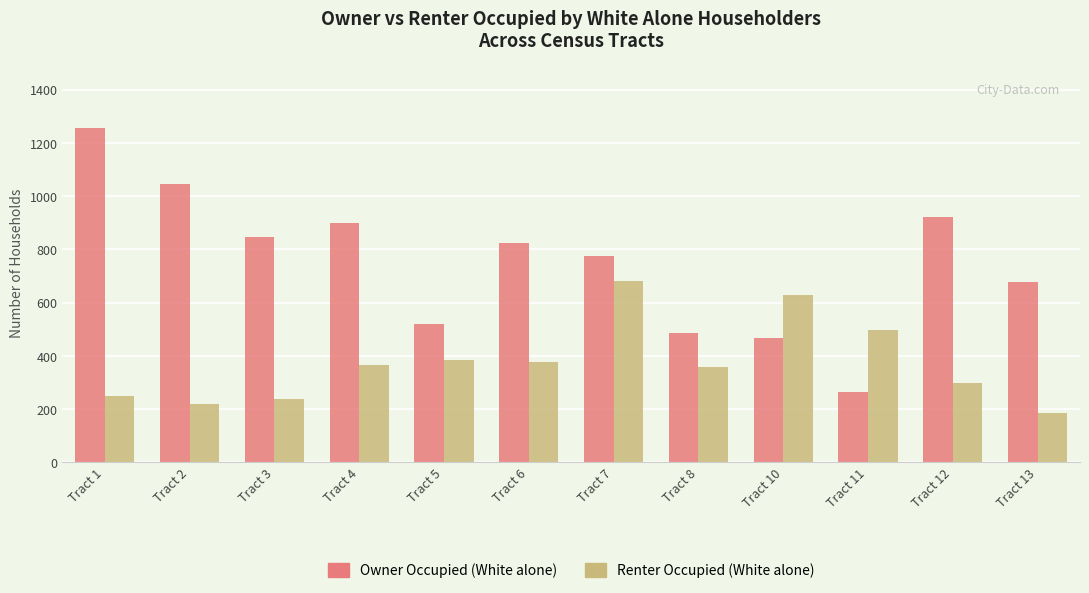

How many groups of bars are there?

12